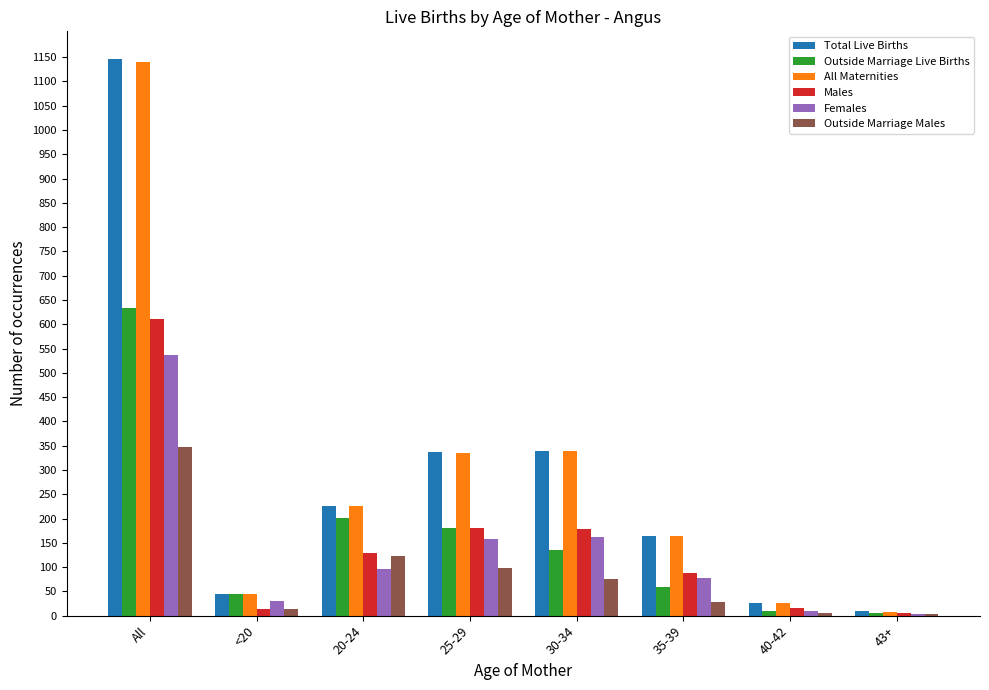

What is the maximum value for All Maternities?

1141